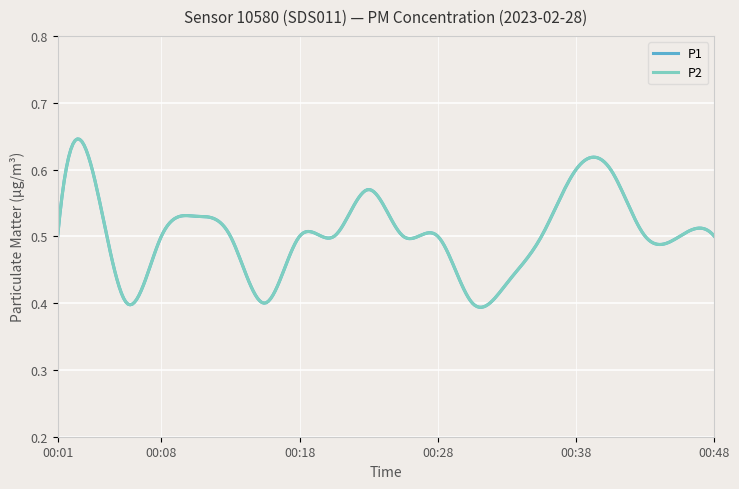

Does the chart display data point markers on the line(s)?

No